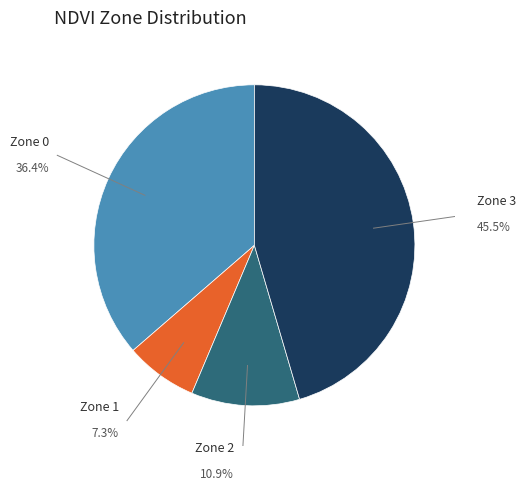

To the nearest percent, what is the difference between the largest and smallest slice percentages?

38%